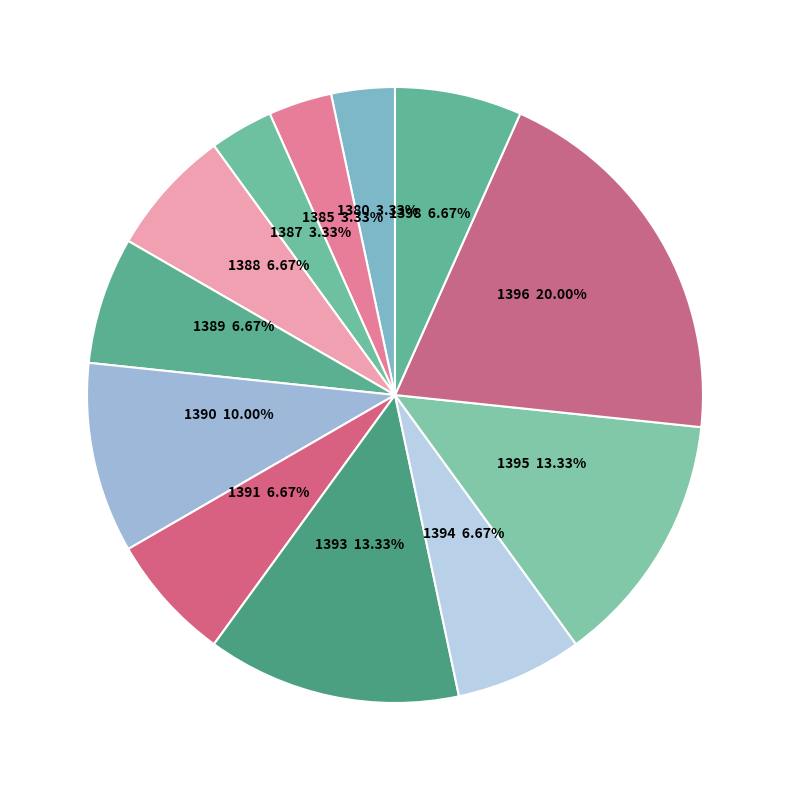

Which slice is the largest?

1396